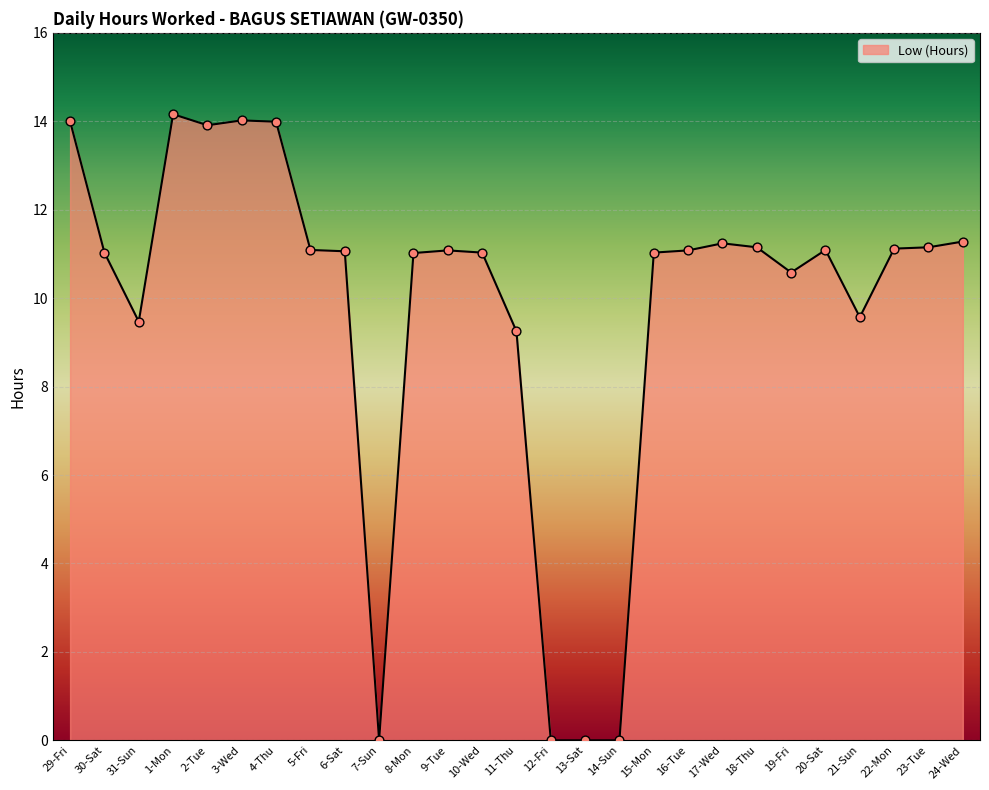

What is the change in value from 5-Fri to 8-Mon?

-0.1